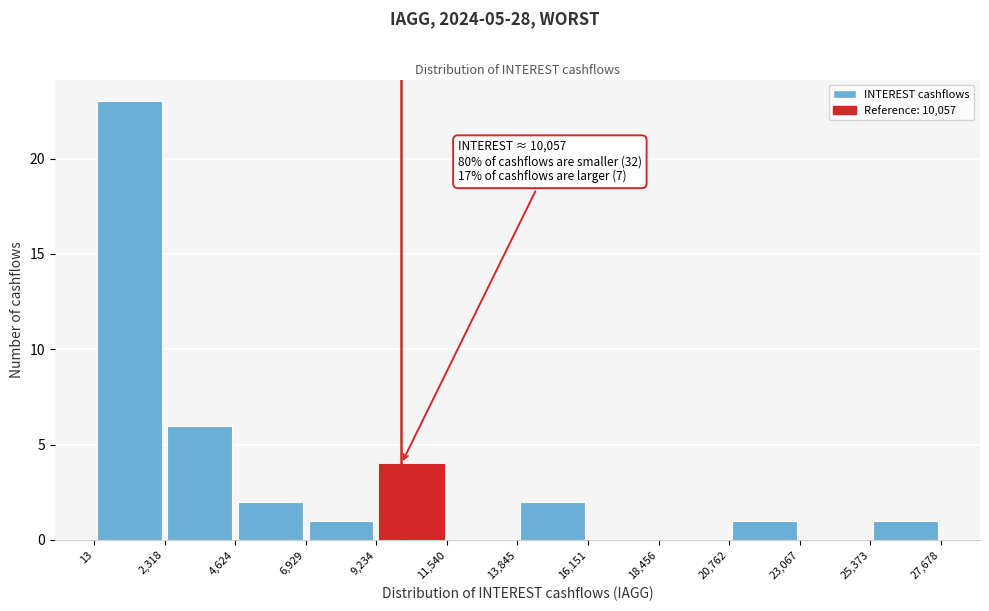

Over which range of the x-axis is the bar tallest?

13 to 2,318